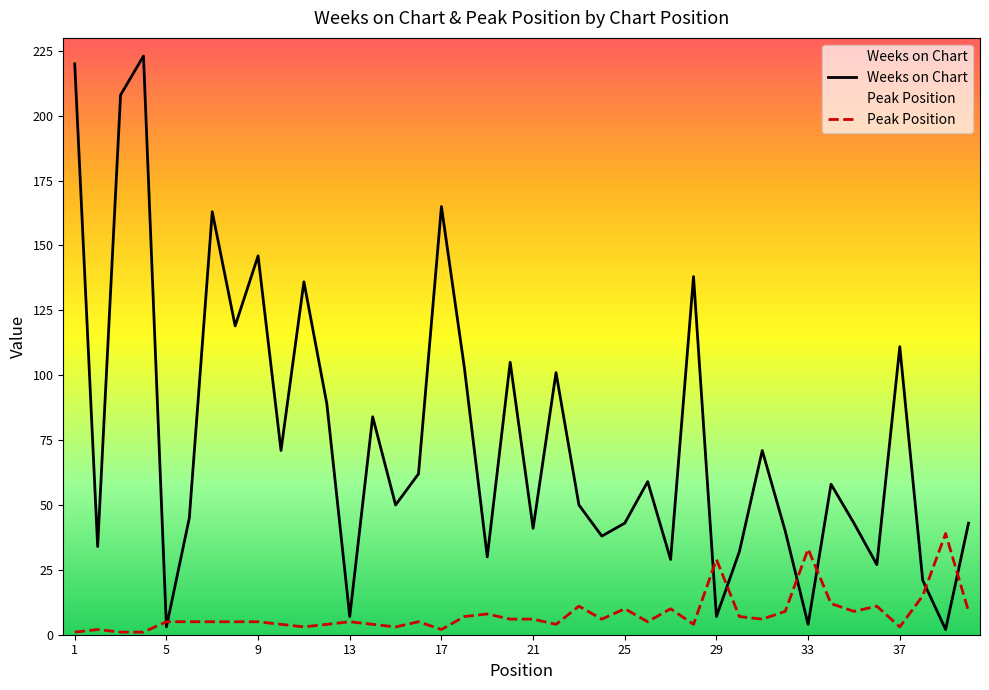

What is the smallest value displayed?

1